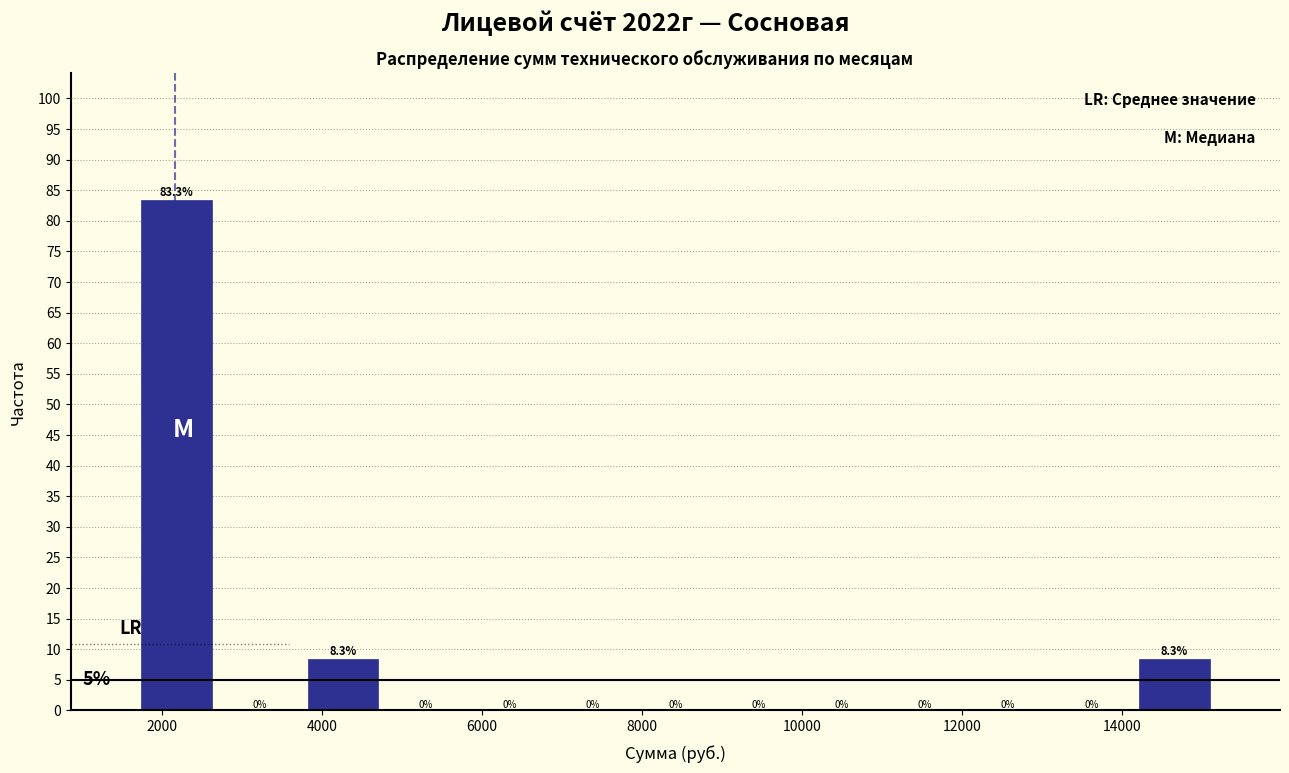

Which range on the x-axis has the tallest bar?

1600 to 2600